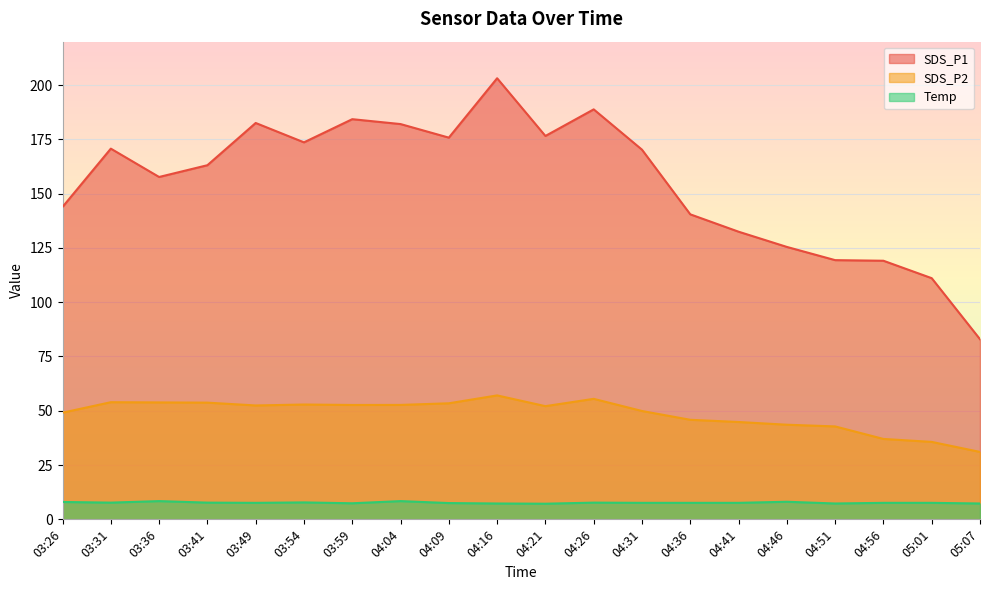

True or false: Temp and SDS_P1 cross at least once.

False